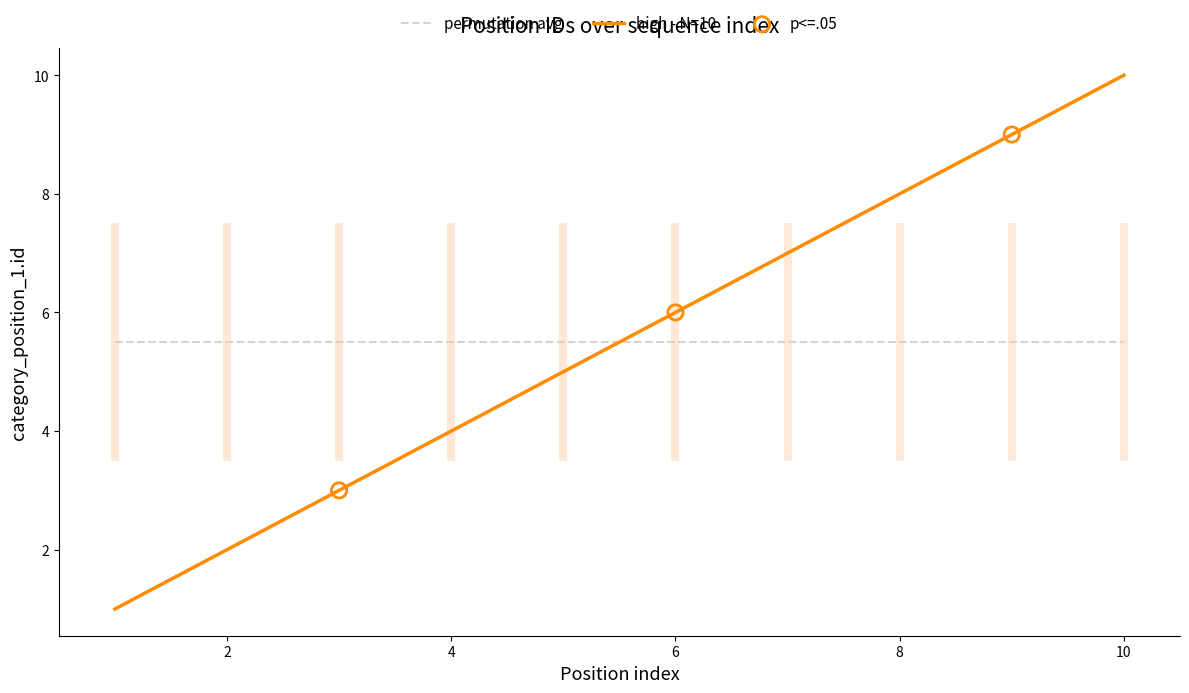

What is the change in value from 4 to 8?

+4